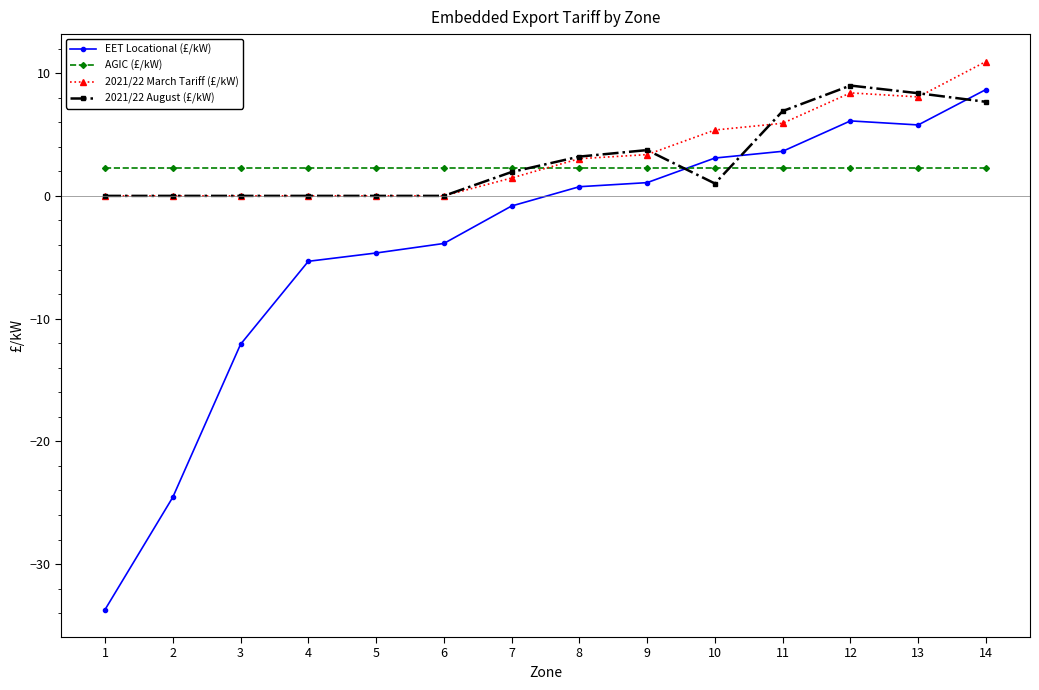

What is the value of the AGIC (£/kW) point at the 5th from the left?

2.3